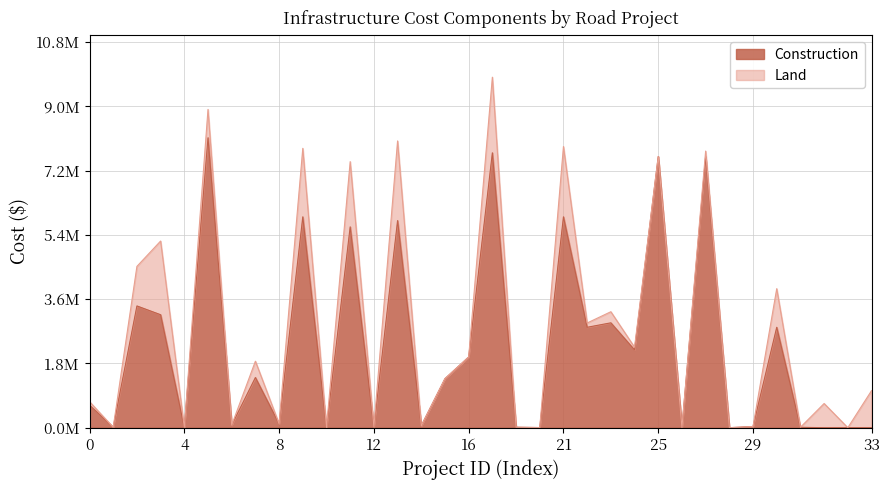

How many values are below 1371910?

17